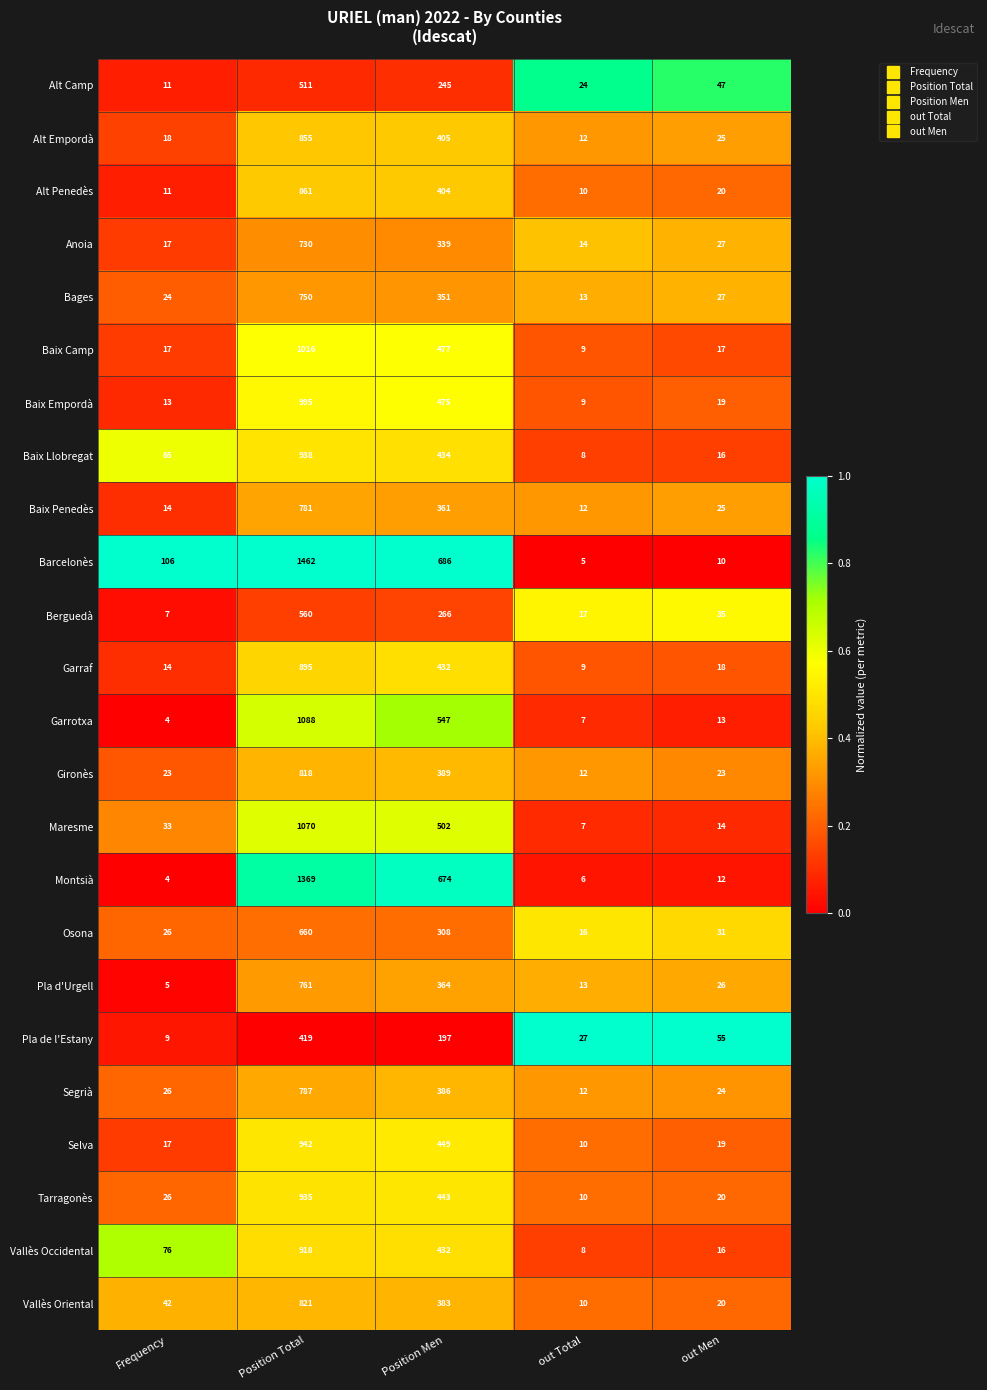

What is the approximate value of Osona at out Total, to the nearest 10?

20